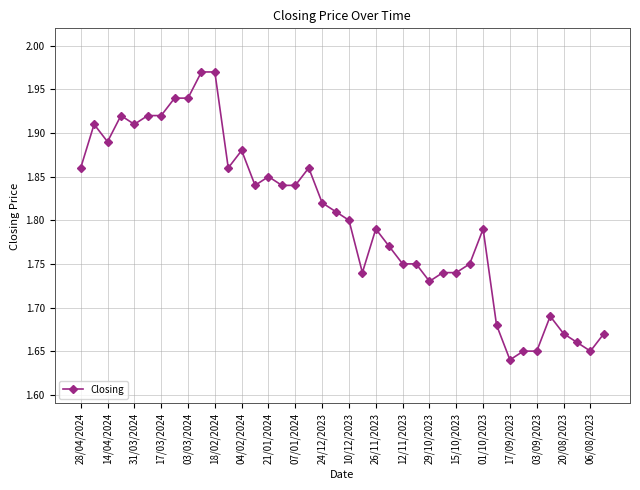

How many interior local peaks (higher than both neighbors) does the data have?

8